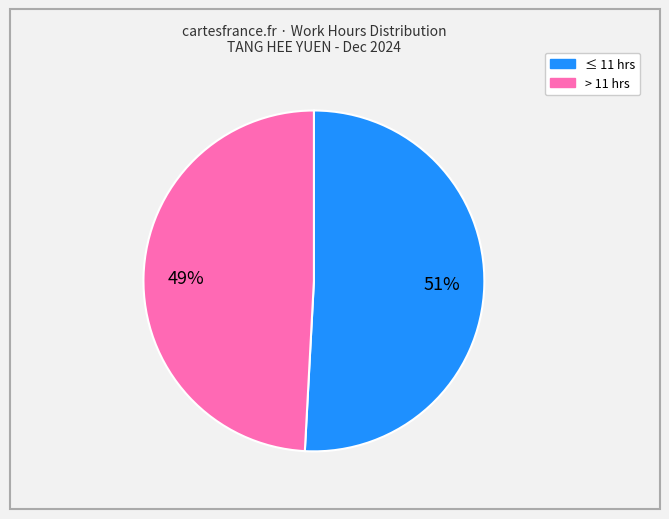

Does any single category account for the majority?

Yes